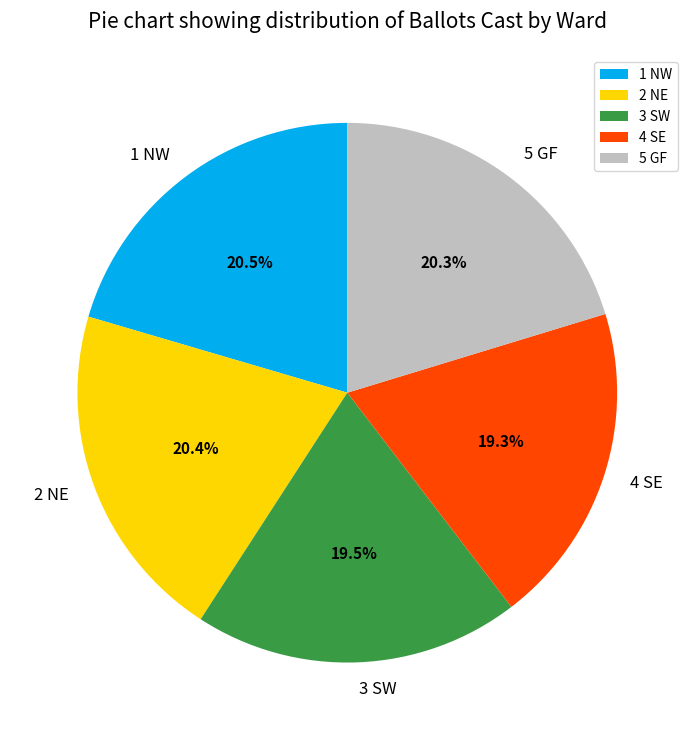

How many slices are in this pie chart?

5